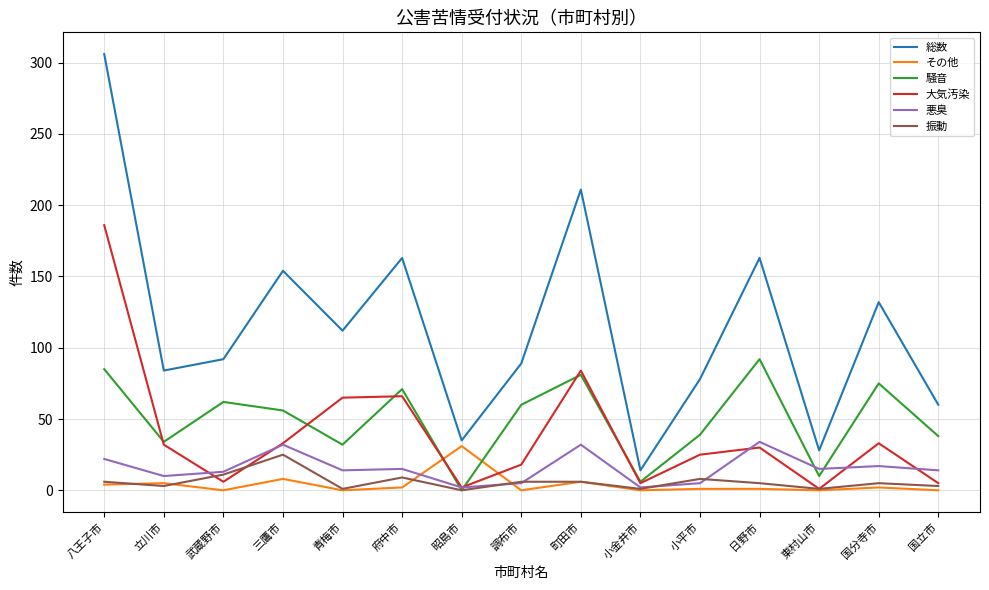

What is the difference between the その他 values at 日野市 and 町田市?

5